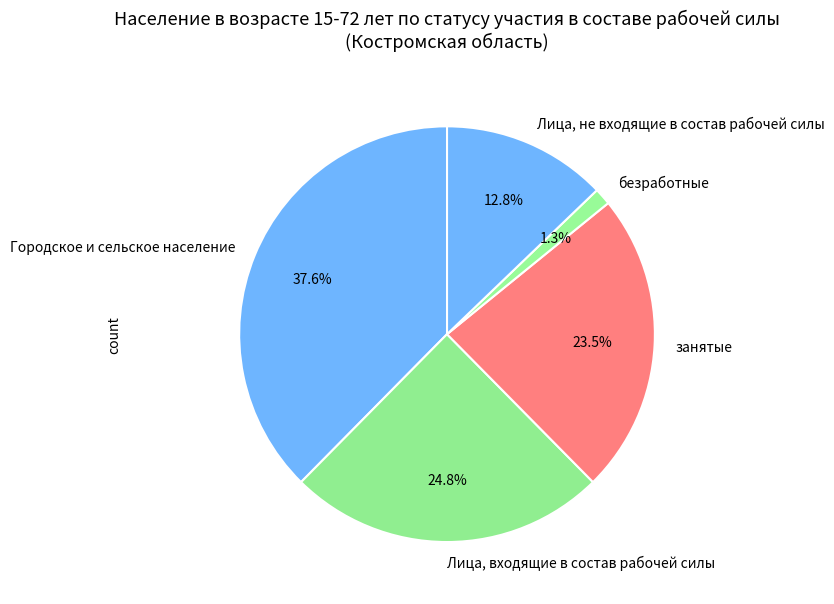

Combined, what portion of the pie is Городское и сельское население and Лица, не входящие в состав рабочей силы?

50.4%